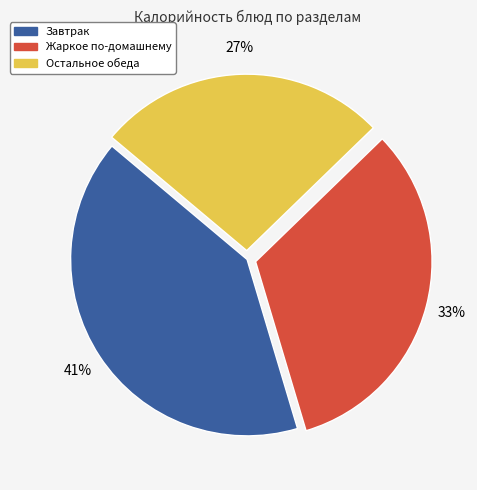

Is there a majority slice in this chart?

No